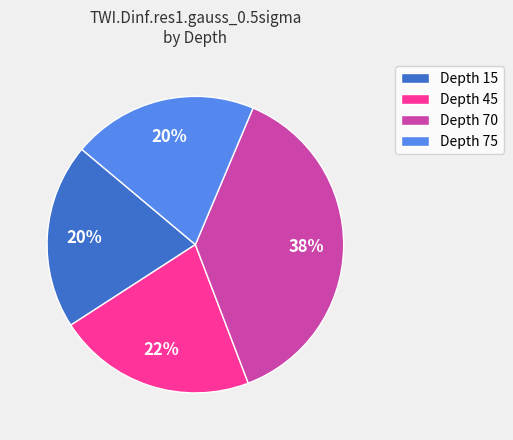

Does Depth 45 account for over 50% of the chart?

No